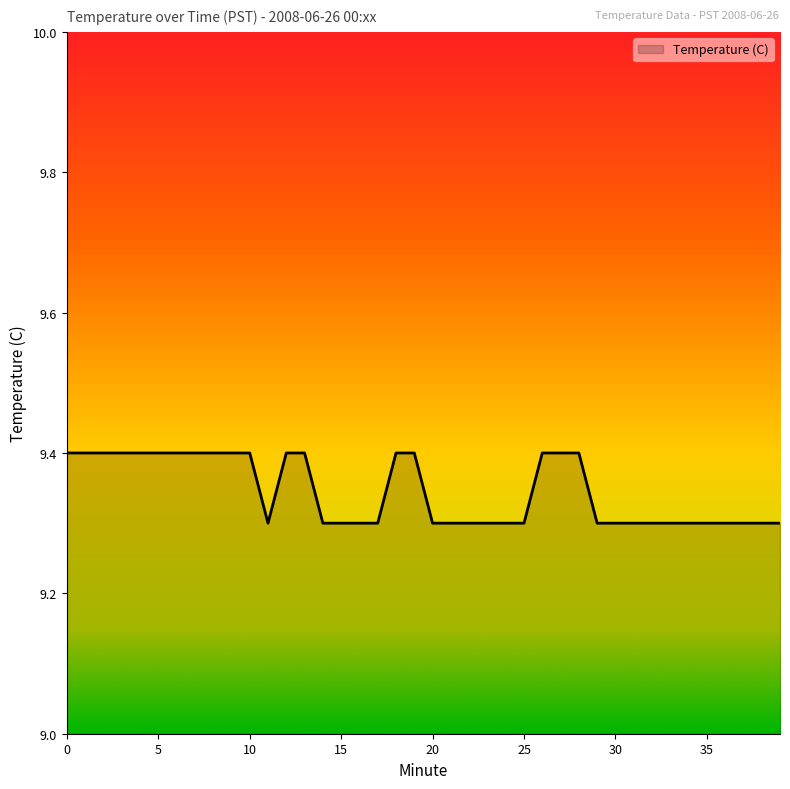

What is the maximum value shown in the chart?

9.4